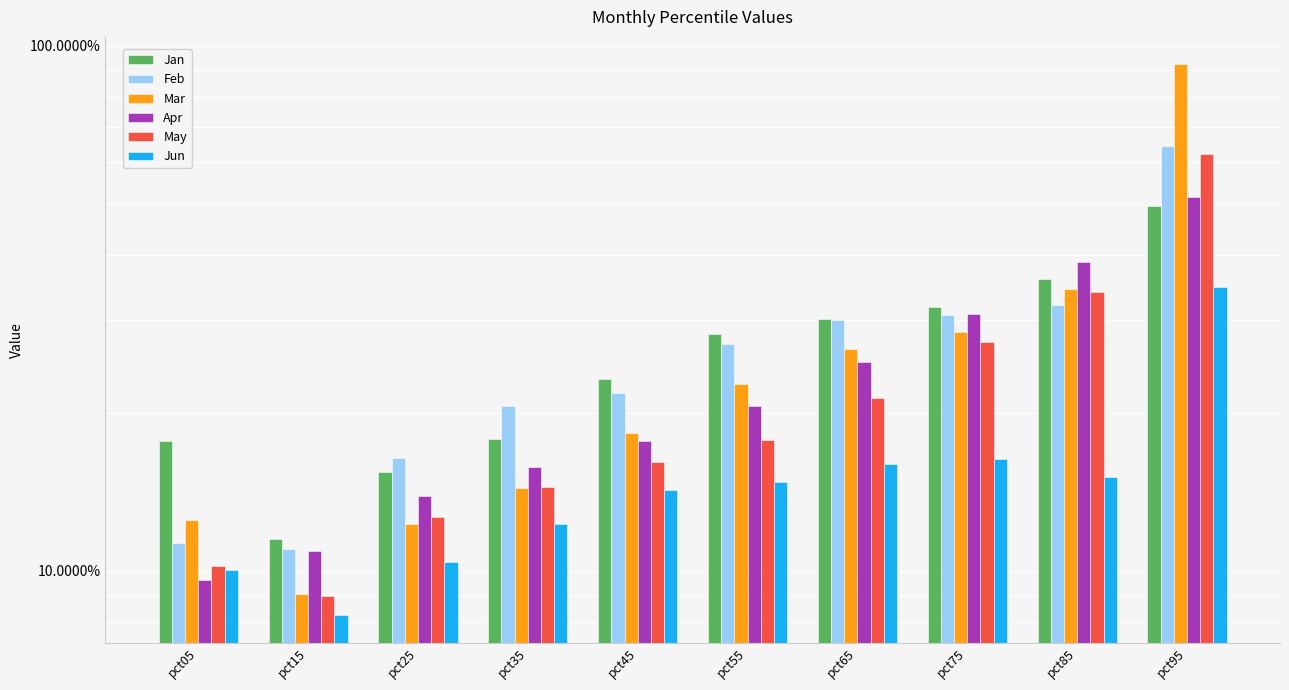

Is the value of Jan at pct25 greater than the value of Mar at pct25?

Yes